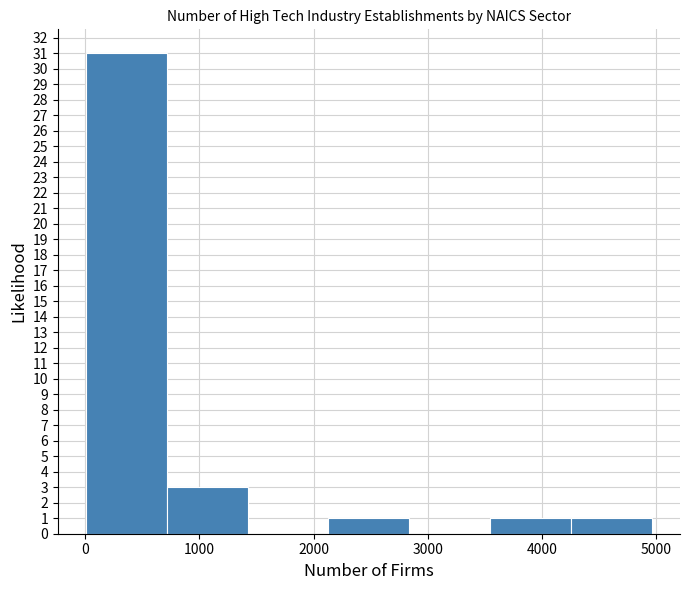

Which range on the x-axis has the tallest bar?

0 to 700